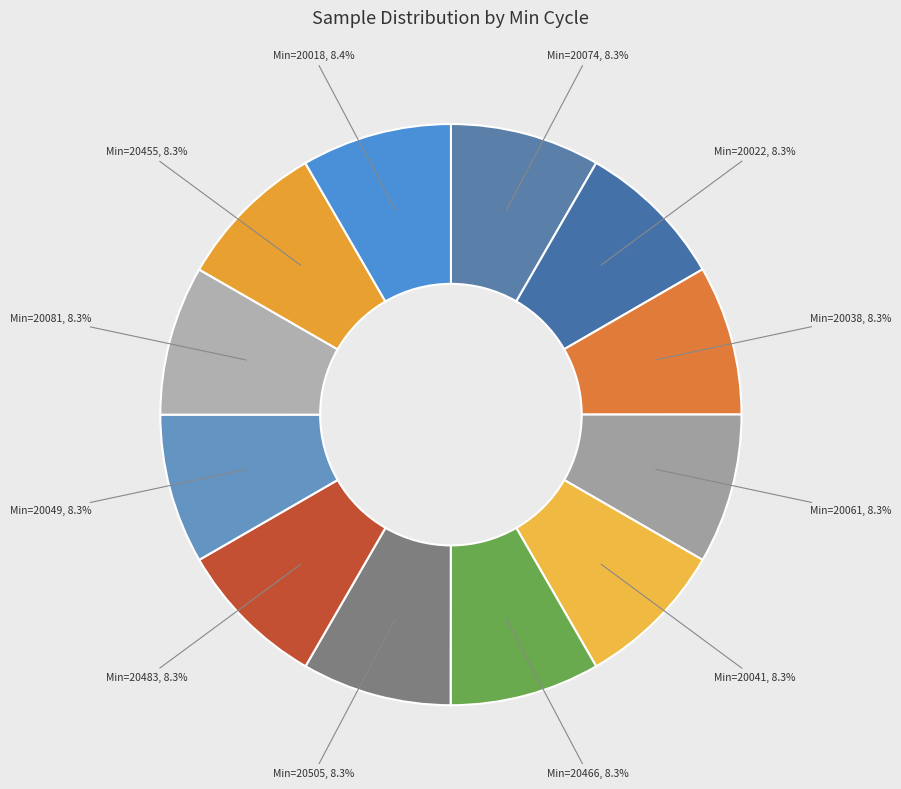

To the nearest percent, what is the average slice percentage?

8%